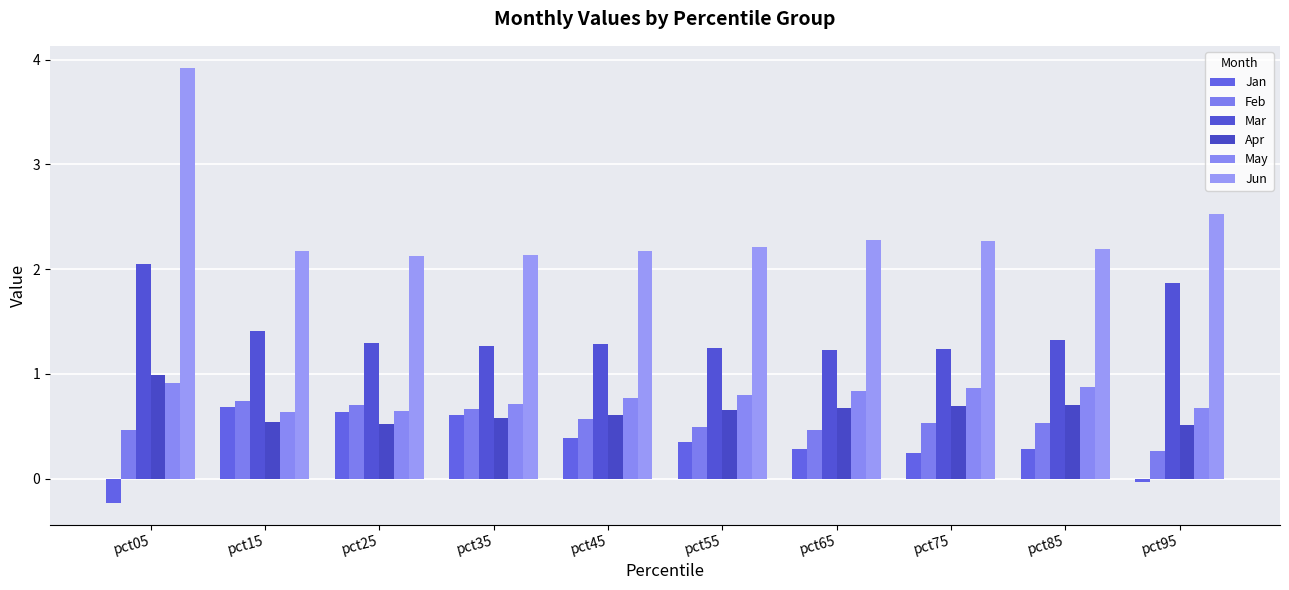

Which series has the widest spread of values?

Jun